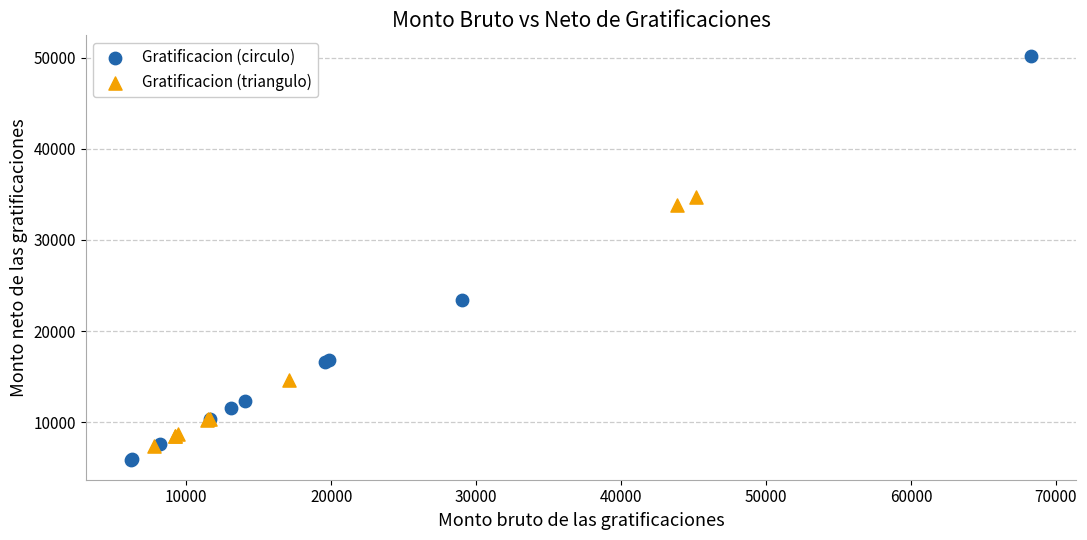

Which series contains the highest Y value?

Gratificacion (circulo)